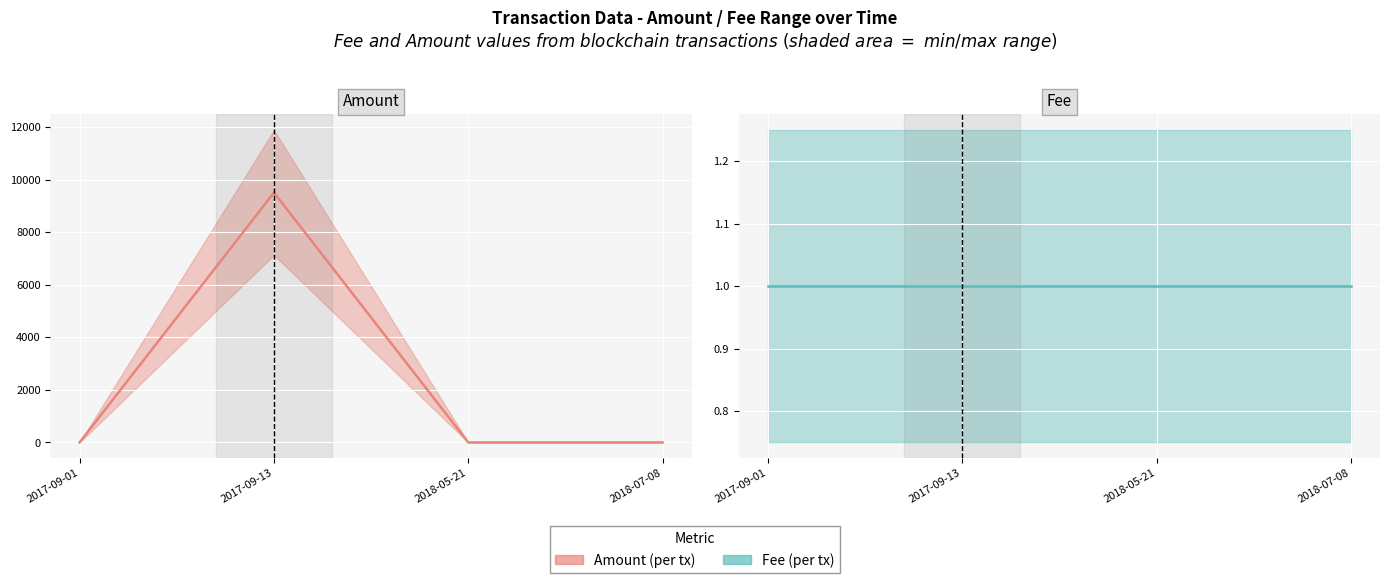

What position from the left is 2017-09-13?

2